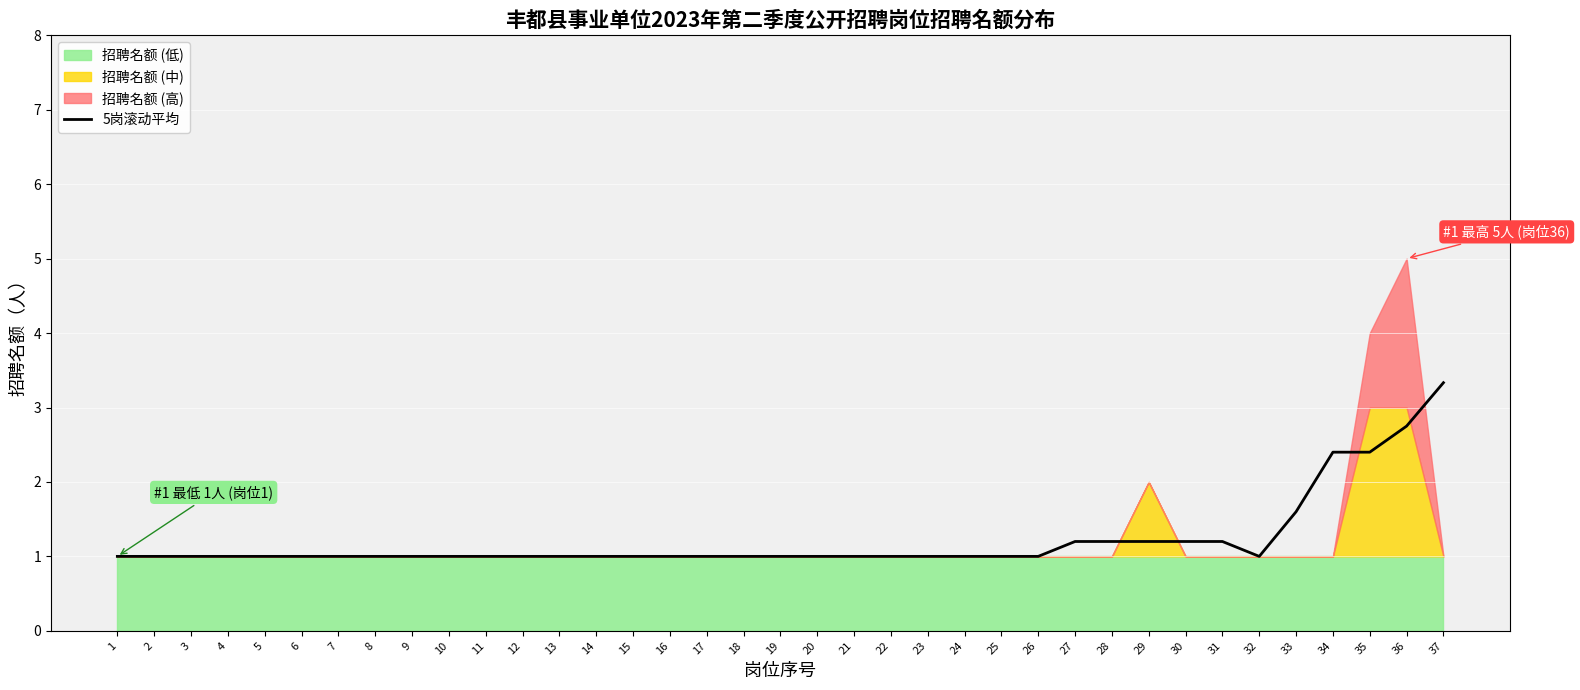

What is the maximum value for 5岗滚动平均?

3.3